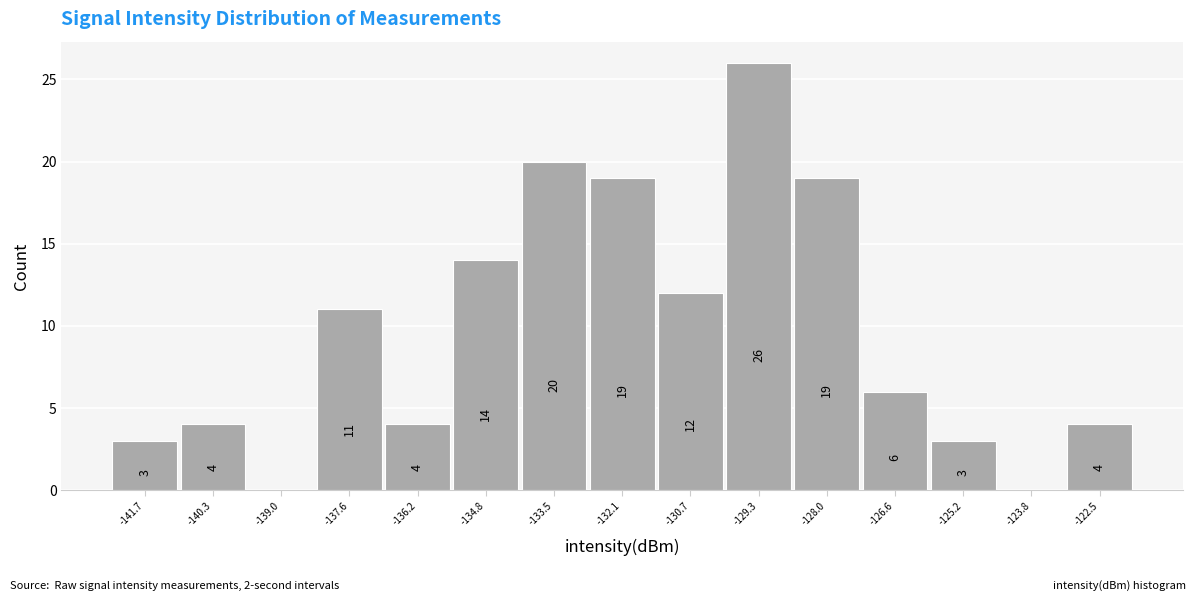

Reading left to right, what are all the values shown in this chart?

-141.7=3	-140.3=4	-139.0=0	-137.6=11	-136.2=4	-134.8=14	-133.5=20	-132.1=19	-130.7=12	-129.3=26	-128.0=19	-126.6=6	-125.2=3	-123.8=0	-122.5=4